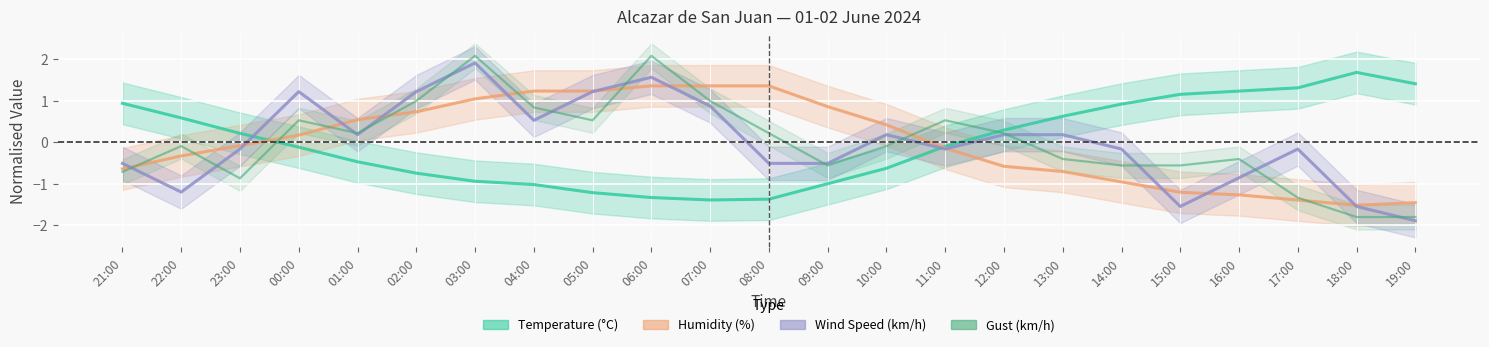

Reading right to left, extract all data points from this chart.

Temperature (°C): 19:00=1.4	18:00=1.7	17:00=1.3	16:00=1.2	15:00=1.1	14:00=0.9	13:00=0.6	12:00=0.3	11:00=-0.1	10:00=-0.6	09:00=-1.0	08:00=-1.4	07:00=-1.4	06:00=-1.3	05:00=-1.2	04:00=-1.0	03:00=-0.9	02:00=-0.7	01:00=-0.5	00:00=-0.1	23:00=0.2	22:00=0.6	21:00=0.9
Humidity (%): 19:00=-1.5	18:00=-1.5	17:00=-1.4	16:00=-1.3	15:00=-1.2	14:00=-1.0	13:00=-0.7	12:00=-0.6	11:00=-0.1	10:00=0.4	09:00=0.9	08:00=1.4	07:00=1.4	06:00=1.4	05:00=1.2	04:00=1.2	03:00=1.0	02:00=0.7	01:00=0.5	00:00=0.2	23:00=-0.1	22:00=-0.3	21:00=-0.6
Wind Speed (km/h): 19:00=-1.9	18:00=-1.5	17:00=-0.2	16:00=-0.9	15:00=-1.5	14:00=-0.2	13:00=0.2	12:00=0.2	11:00=-0.2	10:00=0.2	09:00=-0.5	08:00=-0.5	07:00=0.9	06:00=1.6	05:00=1.2	04:00=0.5	03:00=1.9	02:00=1.2	01:00=0.2	00:00=1.2	23:00=-0.2	22:00=-1.2	21:00=-0.5
Gust (km/h): 19:00=-1.8	18:00=-1.8	17:00=-1.3	16:00=-0.4	15:00=-0.6	14:00=-0.6	13:00=-0.4	12:00=0.2	11:00=0.5	10:00=-0.1	09:00=-0.6	08:00=0.2	07:00=1.0	06:00=2.1	05:00=0.5	04:00=0.8	03:00=2.1	02:00=1.0	01:00=0.2	00:00=0.5	23:00=-0.9	22:00=-0.1	21:00=-0.7